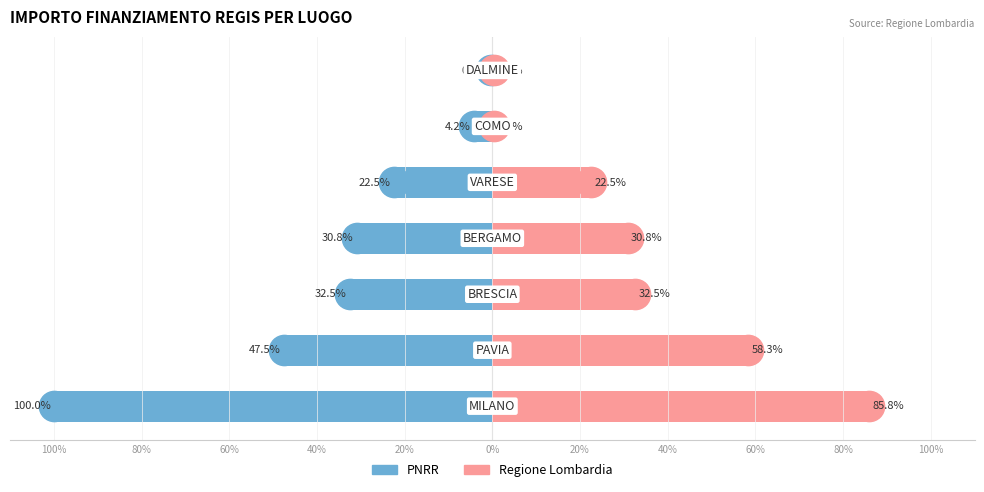

Which series changed the most between 60% and 20%?

PNRR